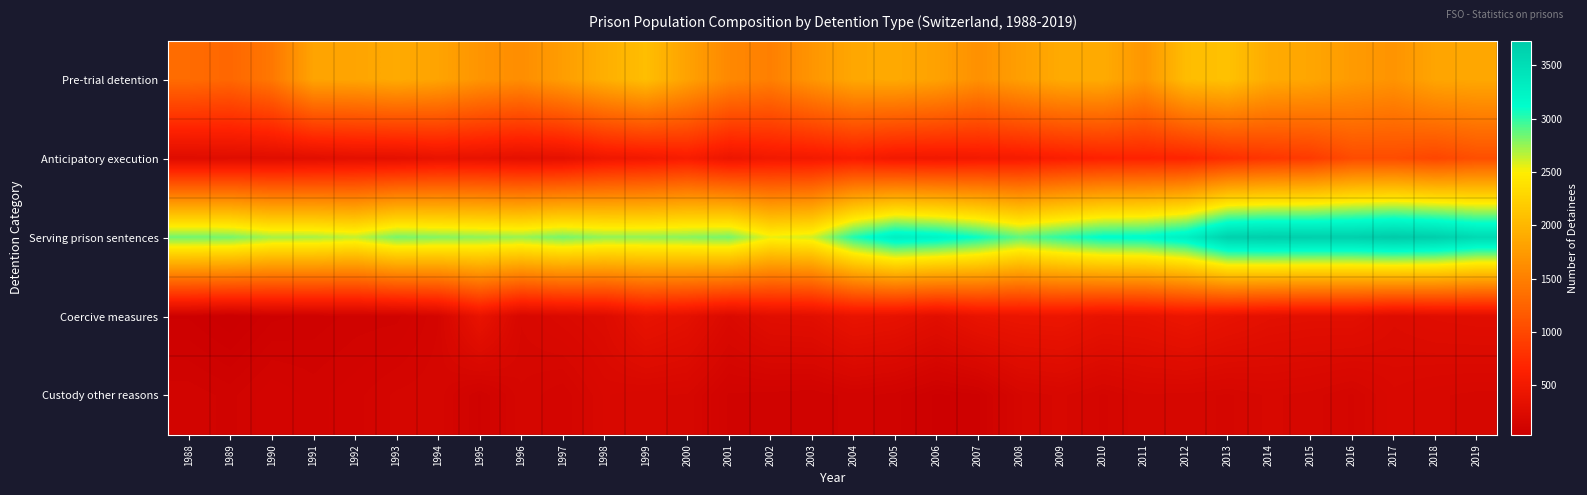

Count the number of data series in this chart.

5